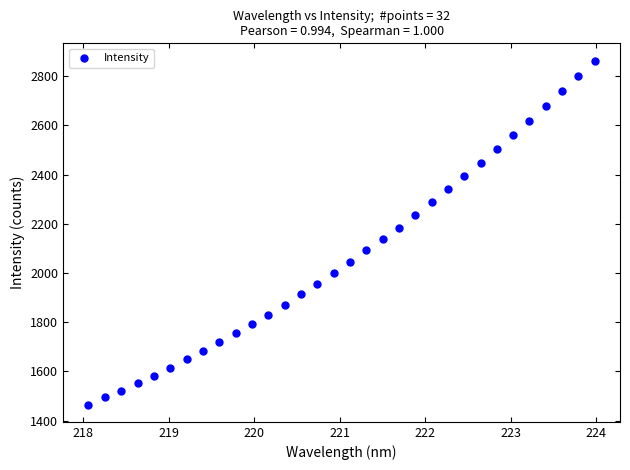

What is the range of X values (max minus min)?

5.9